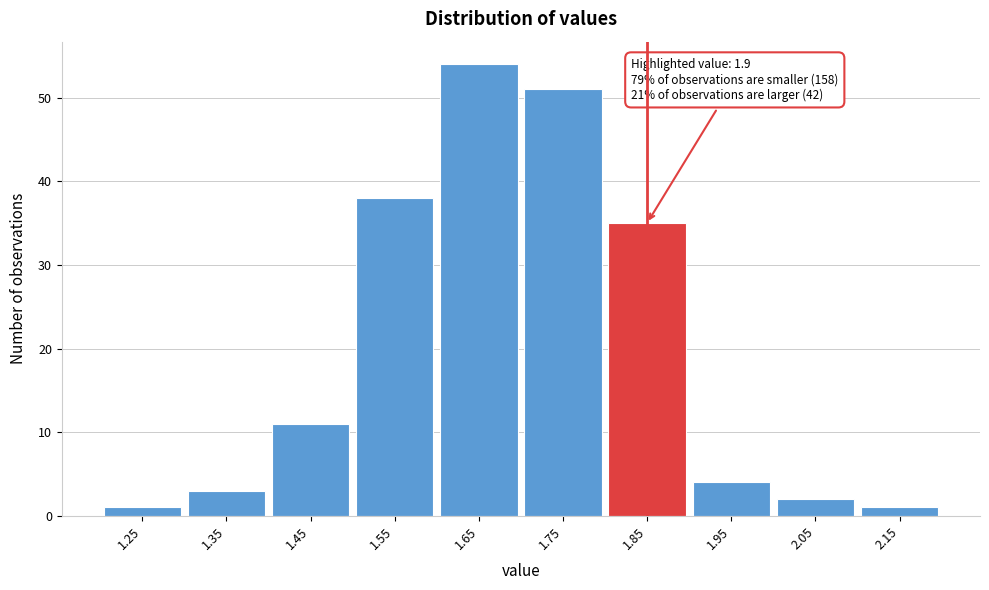

Reading left to right, what are all the values shown in this chart?

1.25=1	1.35=3	1.45=11	1.55=38	1.65=54	1.75=51	1.85=35	1.95=4	2.05=2	2.15=1